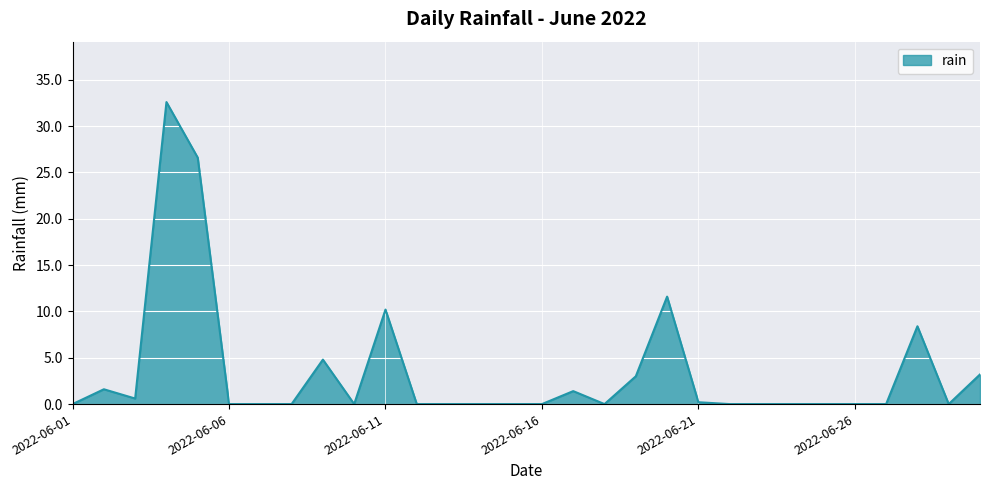

What is the difference between the maximum and minimum values?

32.6